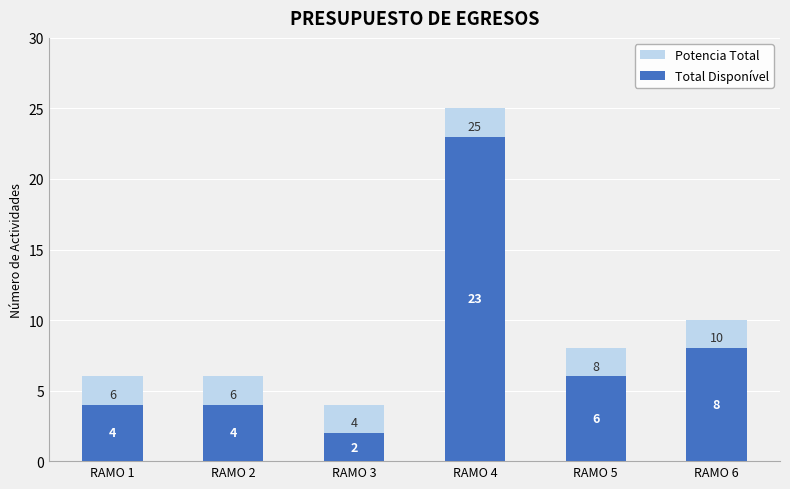

Is it true that Potencia Total equals 10 at RAMO 6?

True